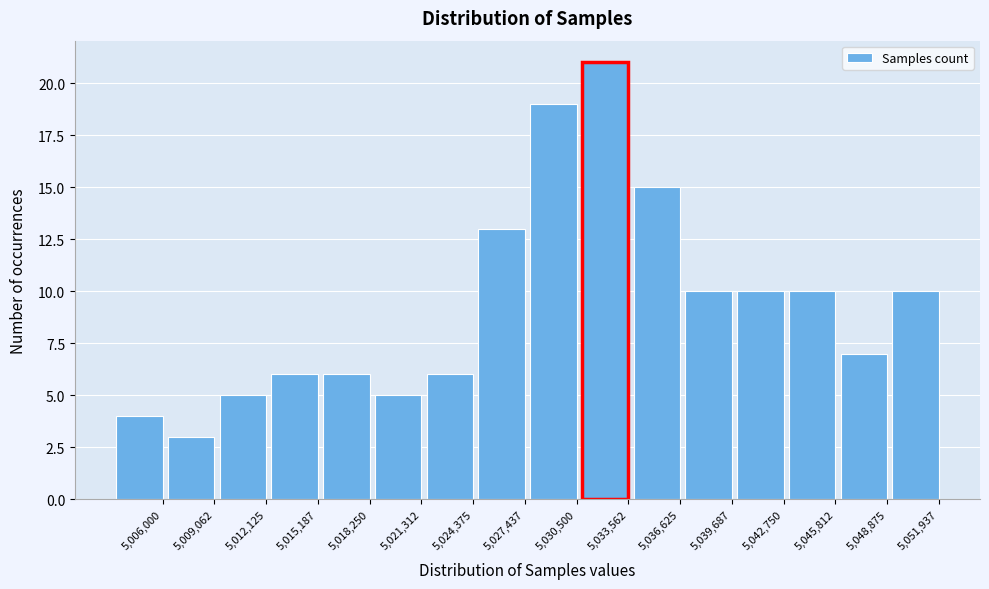

Reading left to right, what are all the values shown in this chart?

5,006,000=4	5,009,062=3	5,012,125=5	5,015,187=6	5,018,250=6	5,021,312=5	5,024,375=6	5,027,437=13	5,030,500=19	5,033,562=21	5,036,625=15	5,039,687=10	5,042,750=10	5,045,812=10	5,048,875=7	5,051,937=10